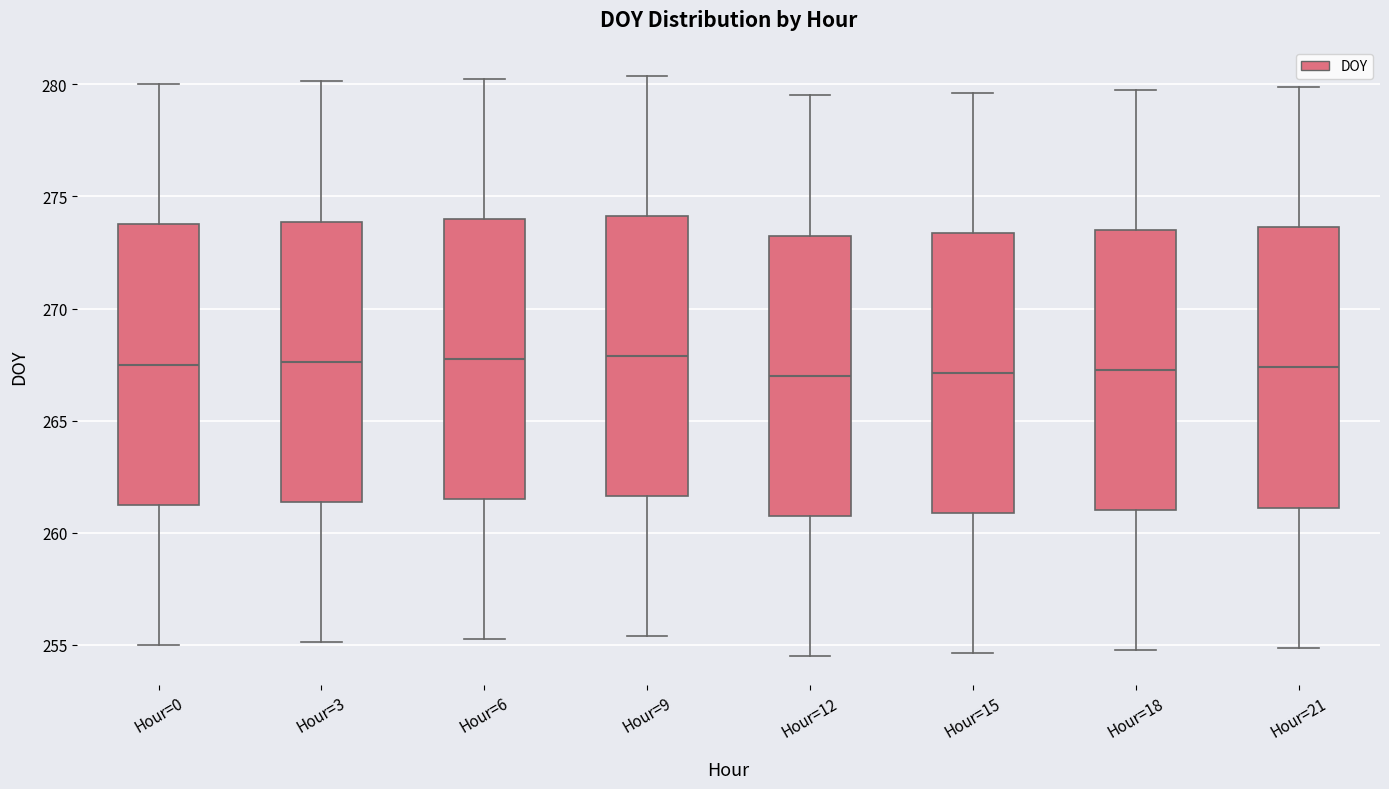

Reading left to right, read every box against the y-axis: the position of its median line, the range the box covers, and the ends of its whiskers. The values are not printed on the chart, so give them approximately, as read against the axis.

Hour=0: median 267.5, box 261.5 to 274.0, whiskers 255.0 to 280.0
Hour=3: median 267.5, box 261.5 to 274.0, whiskers 255.0 to 280.0
Hour=6: median 268.0, box 261.5 to 274.0, whiskers 255.5 to 280.5
Hour=9: median 268.0, box 261.5 to 274.0, whiskers 255.5 to 280.5
Hour=12: median 267.0, box 261.0 to 273.5, whiskers 254.5 to 279.5
Hour=15: median 267.0, box 261.0 to 273.5, whiskers 254.5 to 279.5
Hour=18: median 267.5, box 261.0 to 273.5, whiskers 255.0 to 280.0
Hour=21: median 267.5, box 261.0 to 273.5, whiskers 255.0 to 280.0